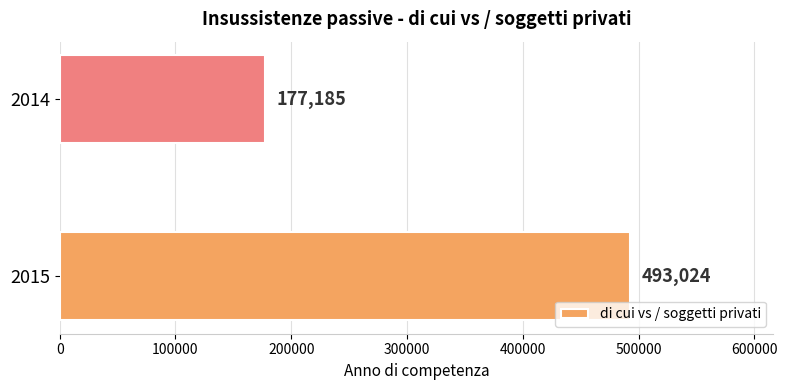

Approximately how many times larger is the value at 2014 compared to 2015?

0.4